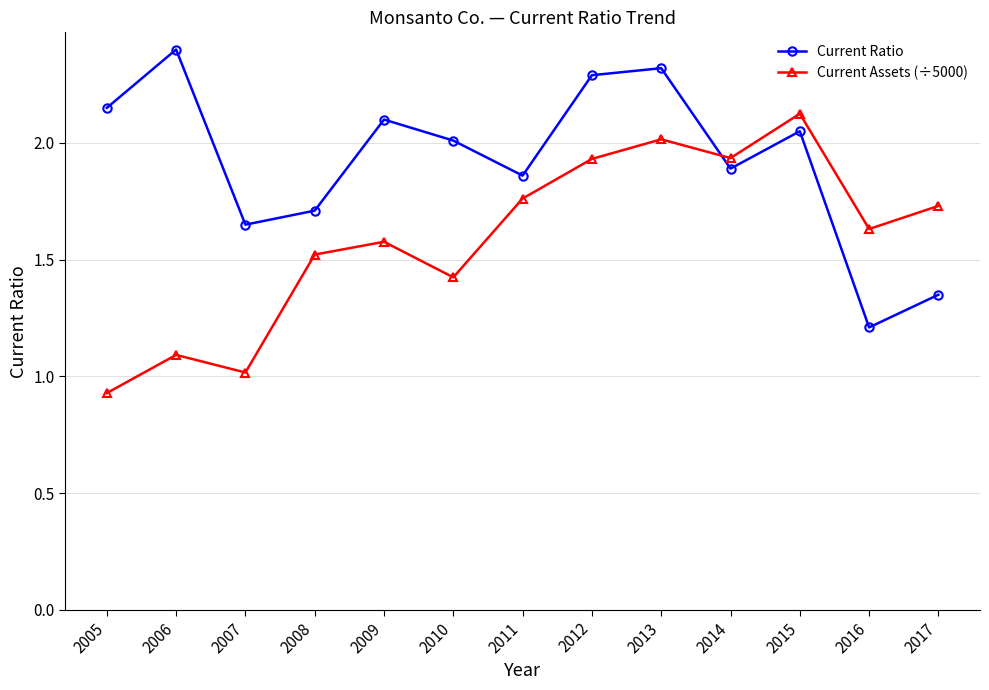

Which series has the largest total across all categories?

Current Ratio